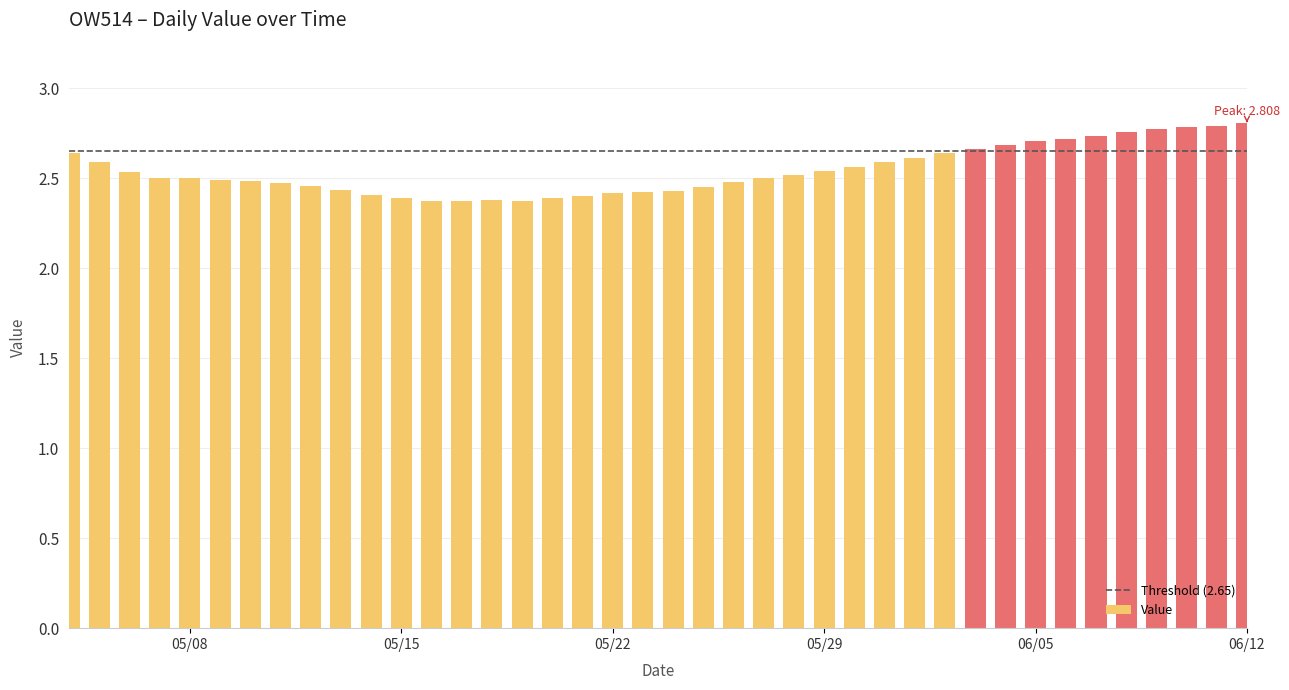

What is the ratio of the value at 2023-06-10 to the value at 2023-05-07?

1.1